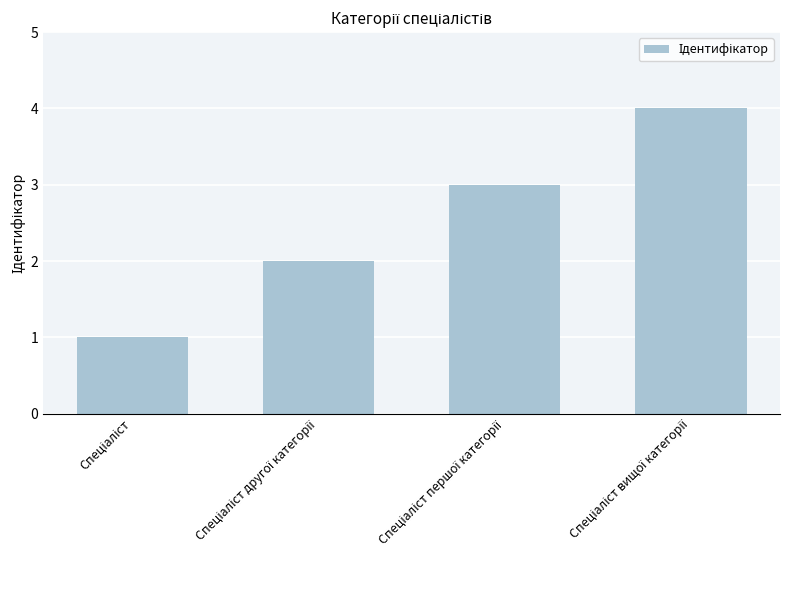

How many data points are less than 3?

2